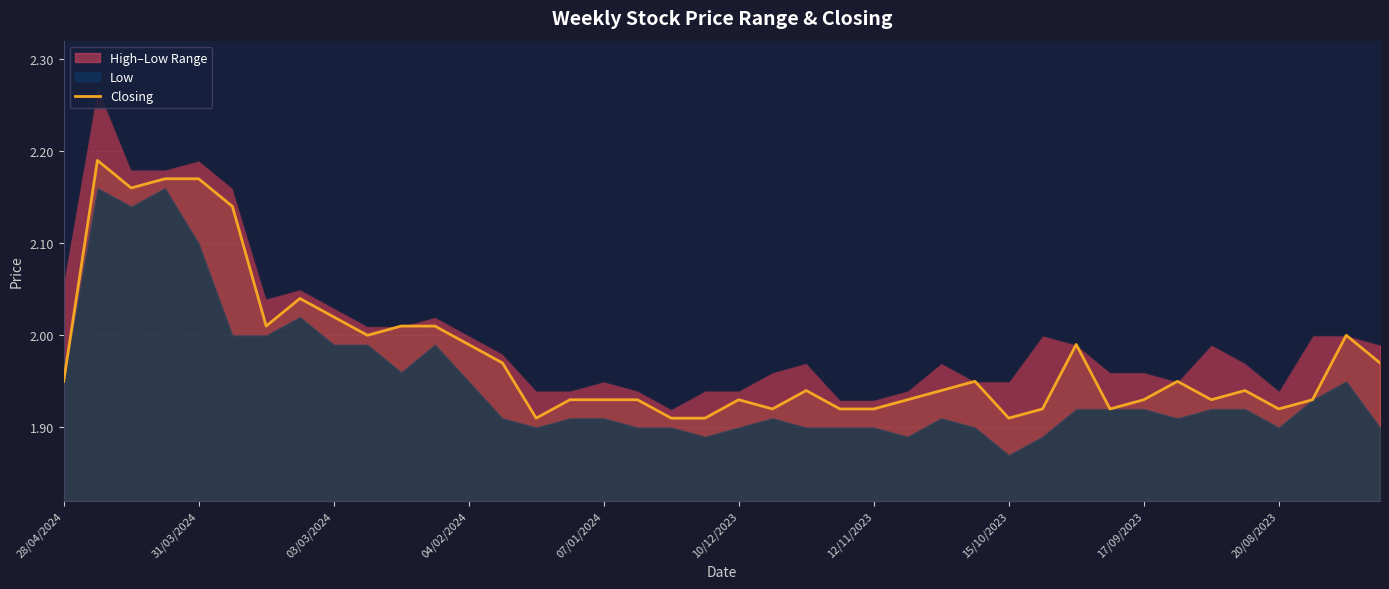

True or false: the data shows 1.1 at 17.

False